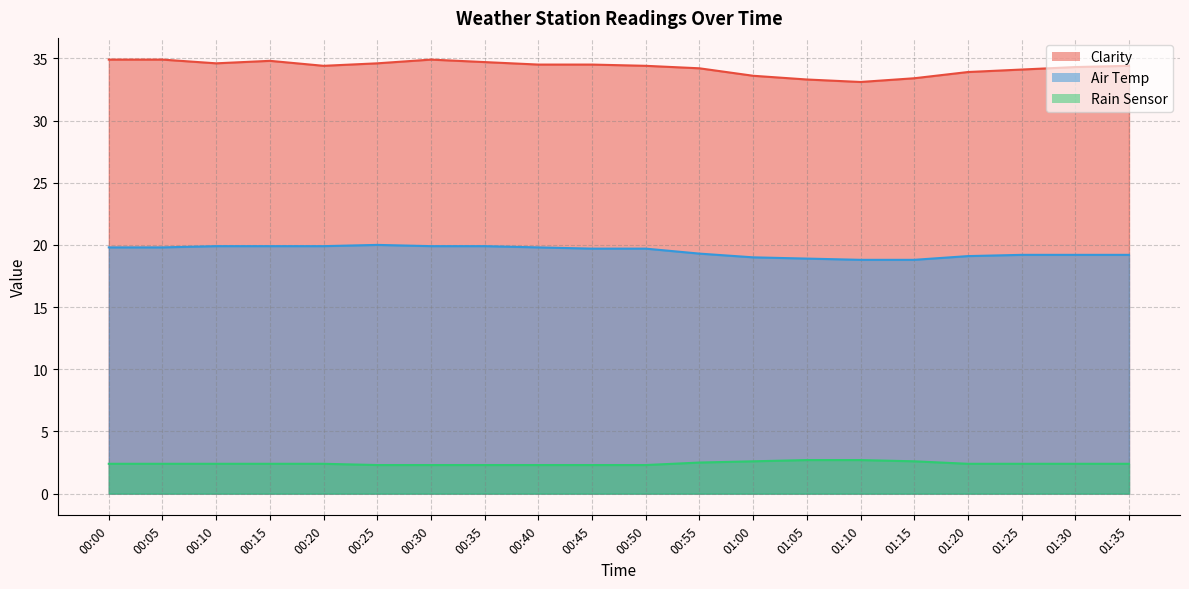

What is the total value across all series at 00:55?

56.0